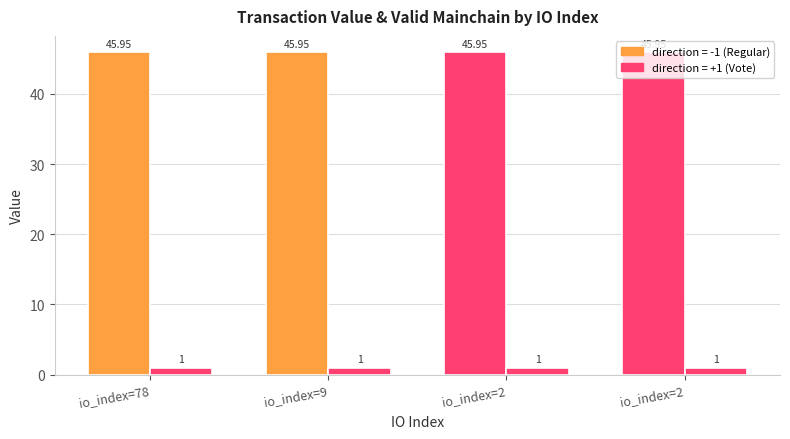

How many series are shown in this chart?

2